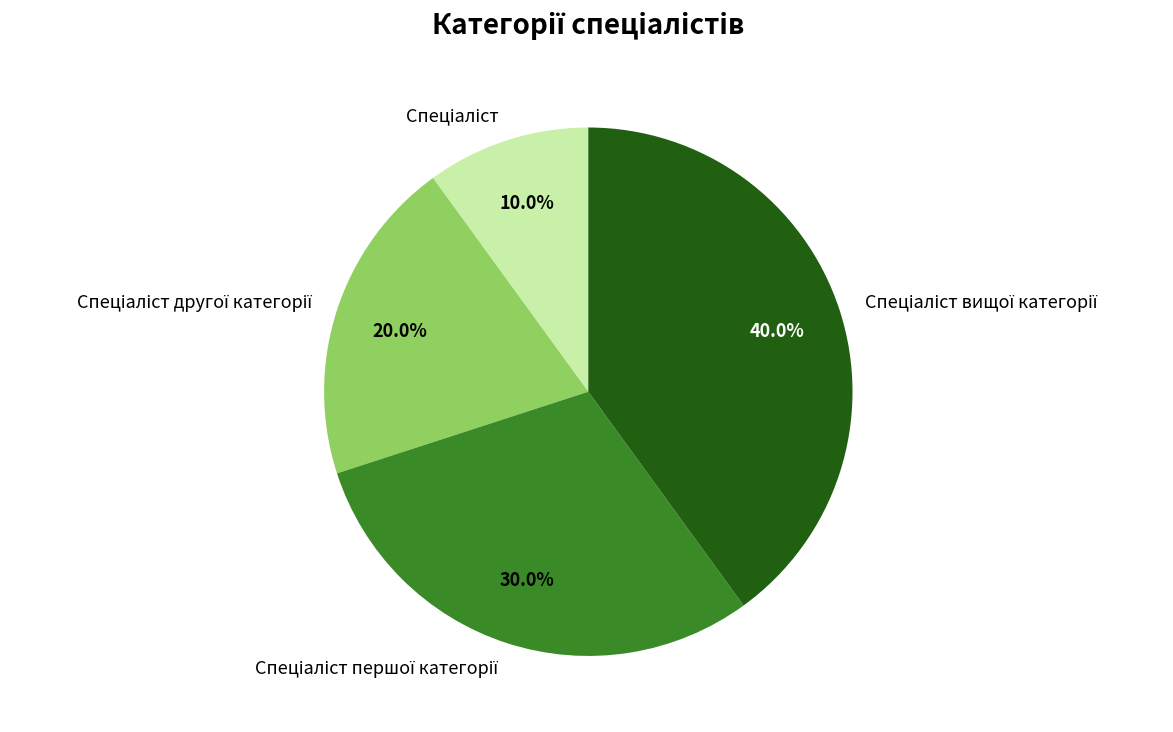

Is there any slice that represents more than half of the pie?

No